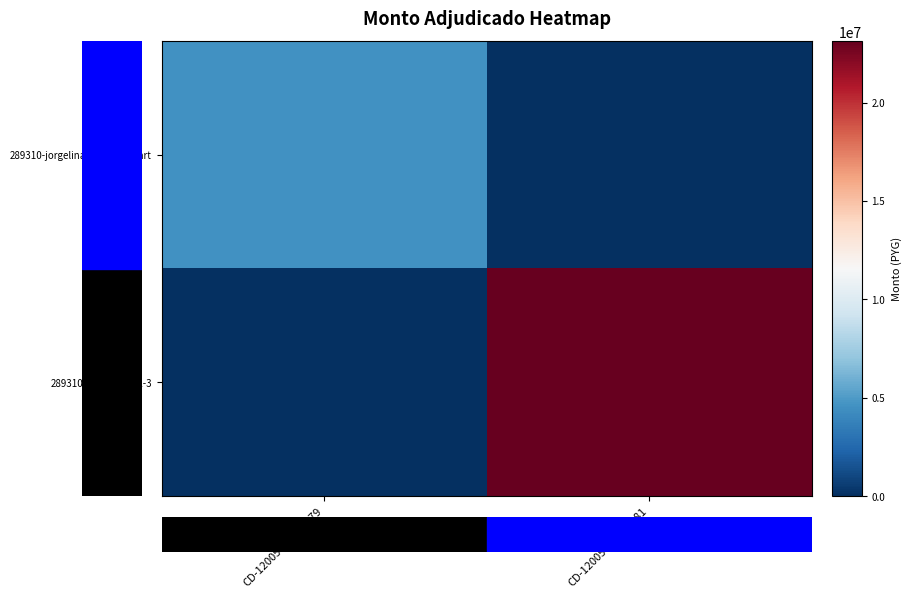

Which has a higher value, CD-12005-15-107981 or CD-12005-15-108079?

CD-12005-15-108079